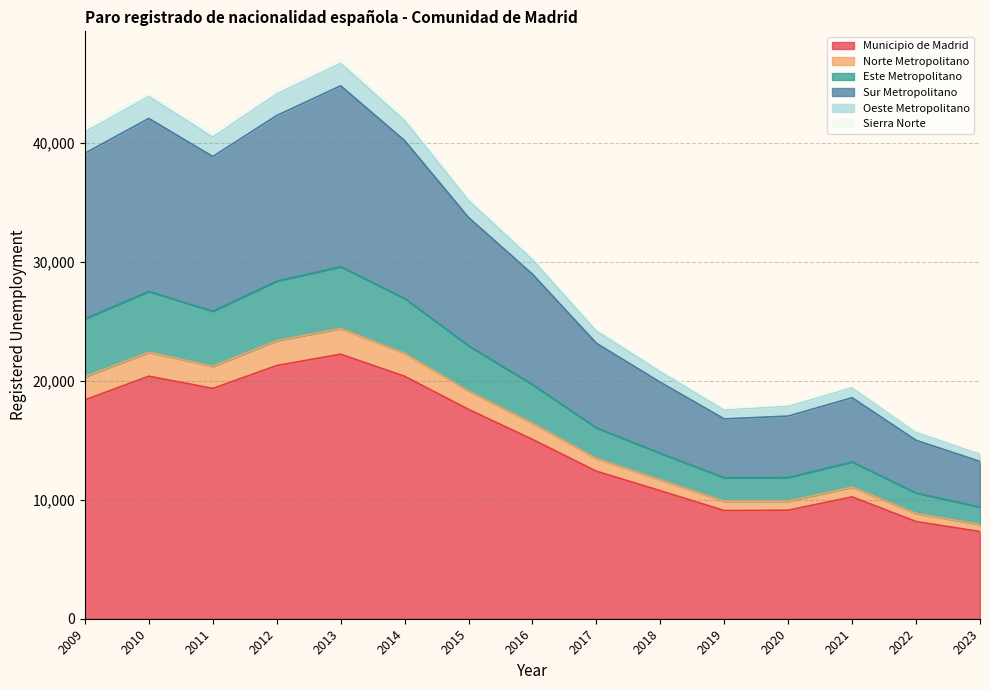

What is the difference between the highest and lowest values at 2015?

17831